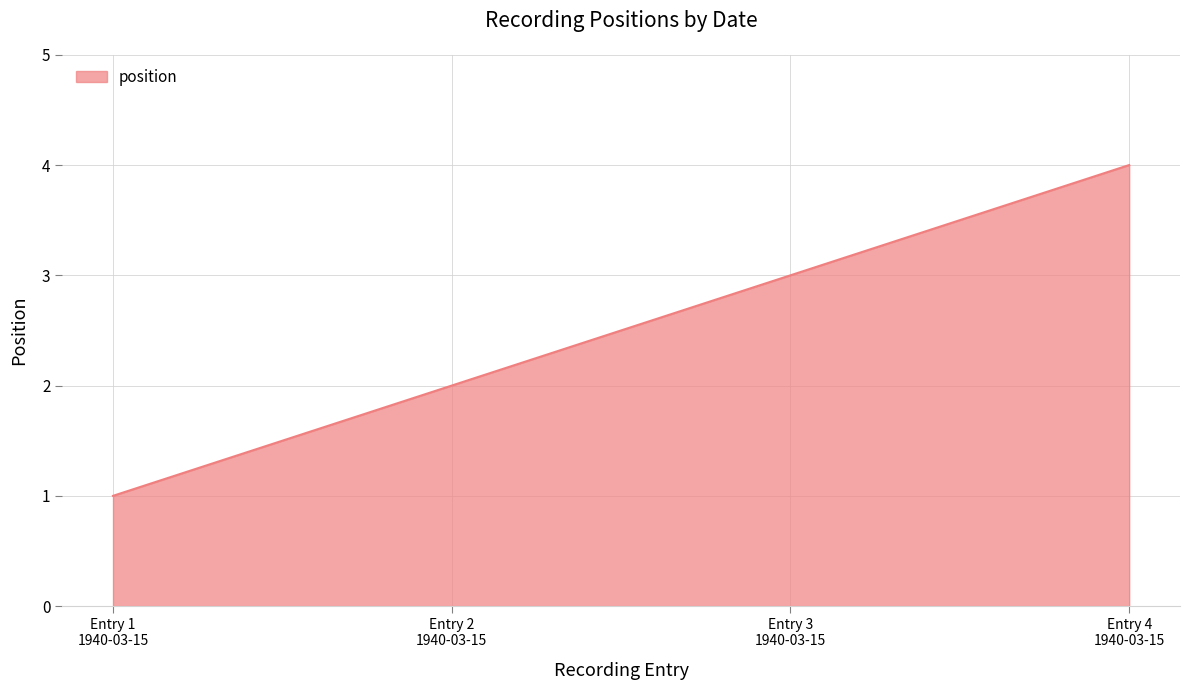

True or false: the data has more than 1 interior local peaks.

False